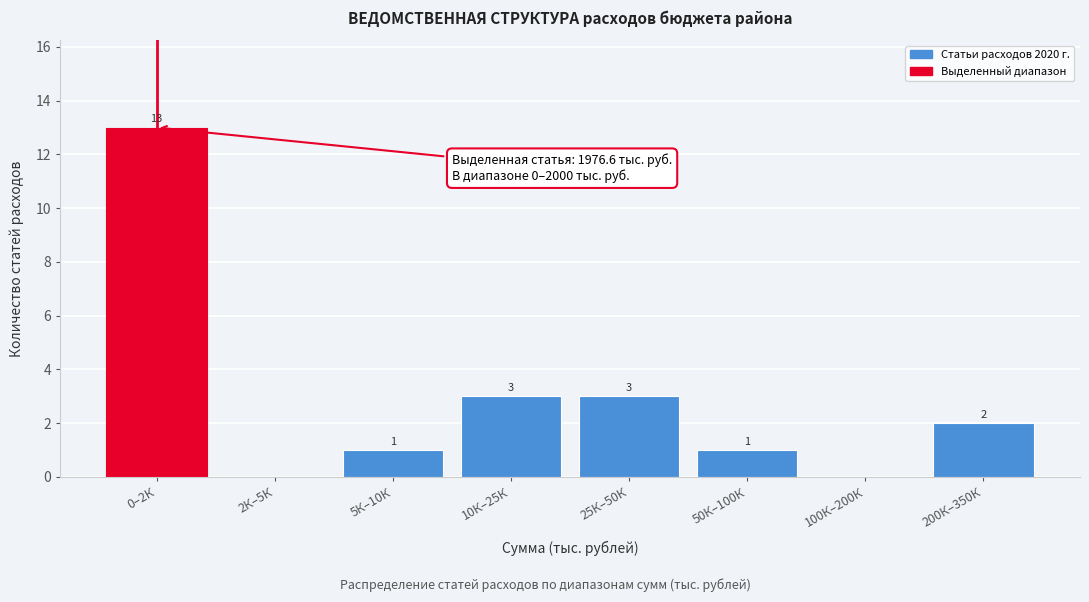

Reading left to right, transcribe all the data shown in this chart.

0–2К=13	2К–5К=0	5К–10К=1	10К–25К=3	25К–50К=3	50К–100К=1	100К–200К=0	200К–350К=2